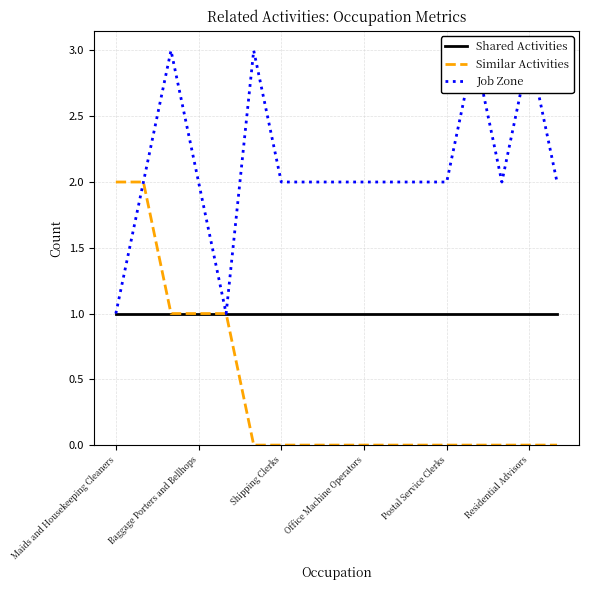

What is the sum of all Shared Activities values?

17